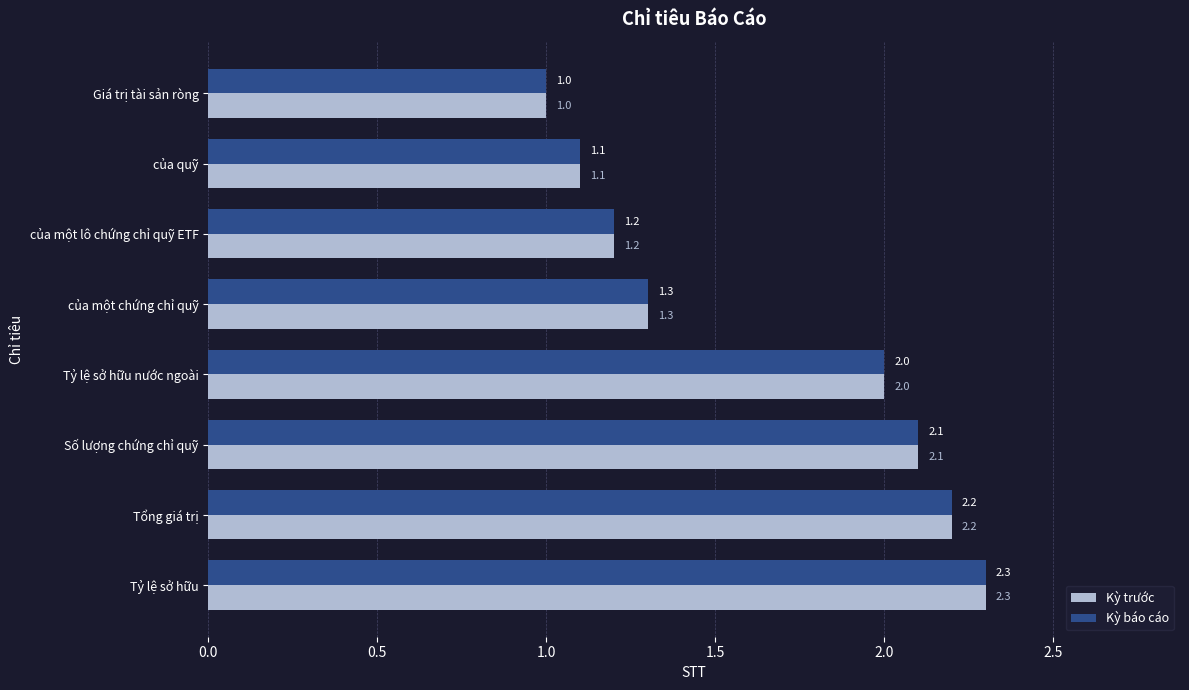

What value does the Kỳ trước series have at Tổng giá trị?

2.2